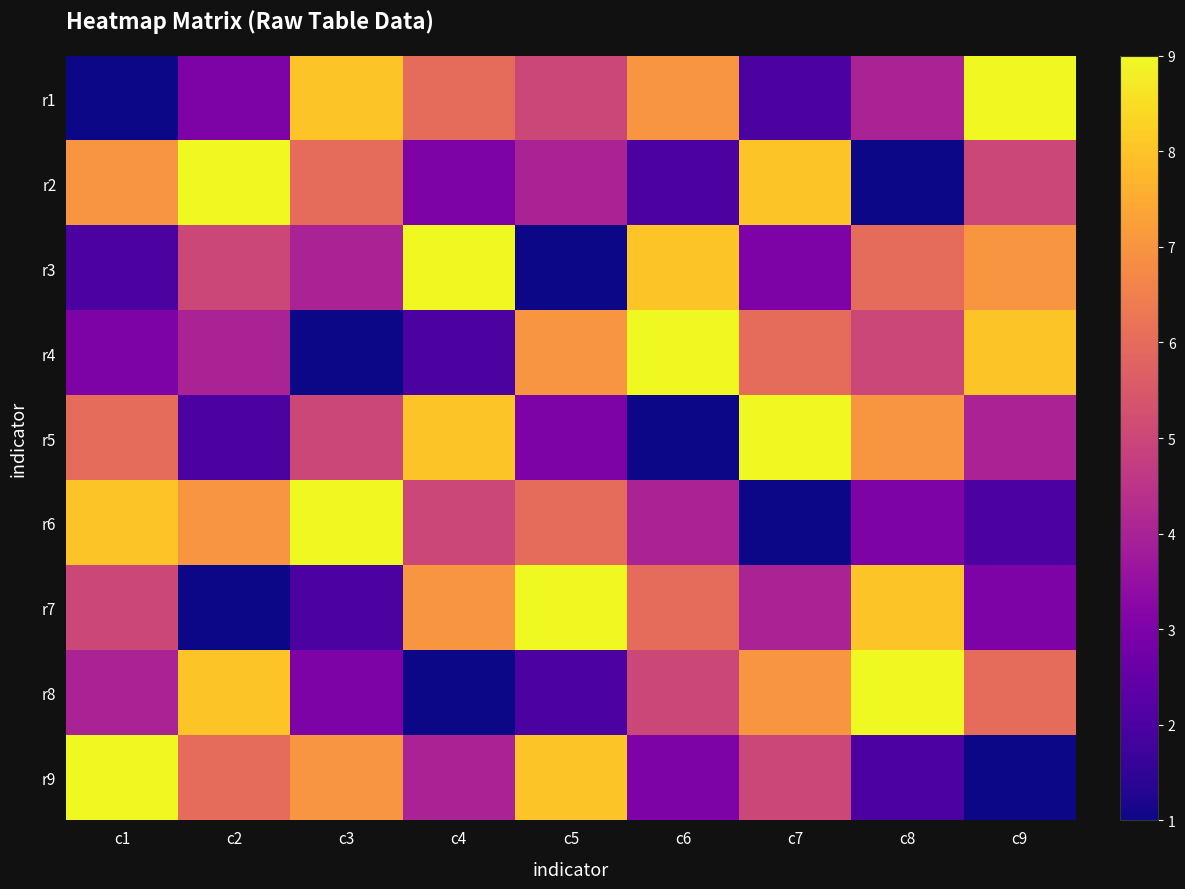

Between c7 and c3, which is larger?

c3